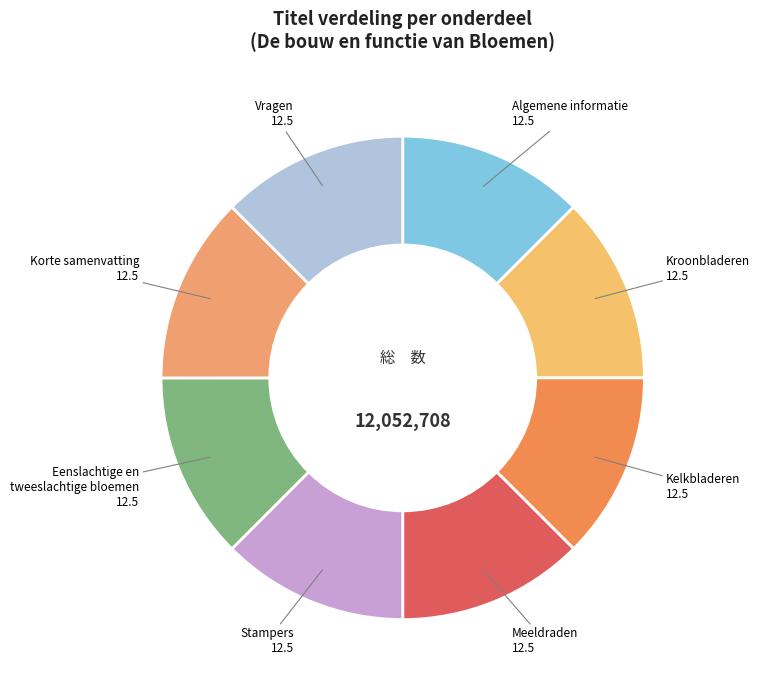

Is Algemene informatie 12.5 the majority of the pie?

No